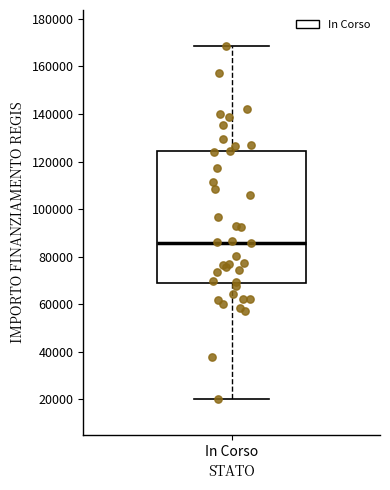

Read this box plot against the y-axis: the position of the median line, the range covered by the box, and the ends of both whiskers. The values are not printed on the chart, so give them approximately, as read against the axis.

median 86000, box 68000 to 124000, whiskers 20000 to 168000